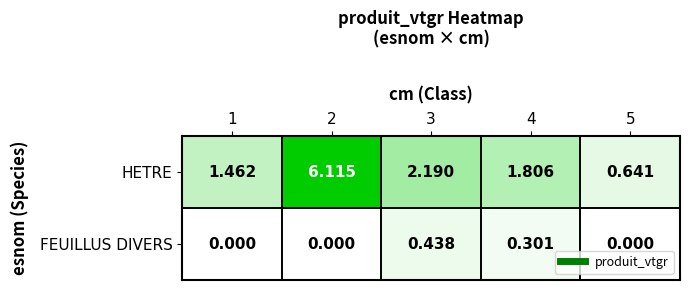

Is the value of FEUILLUS DIVERS at 1 greater than the value of HETRE at 1?

No